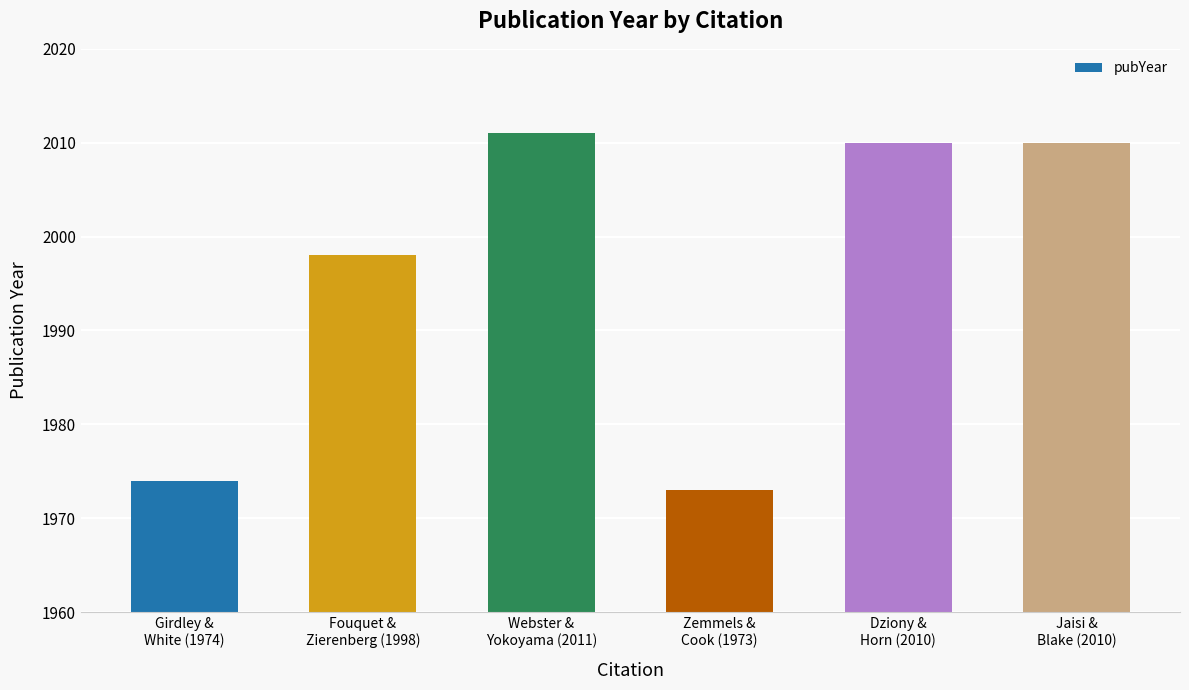

What is the value of the 5th bar from the left?

2010